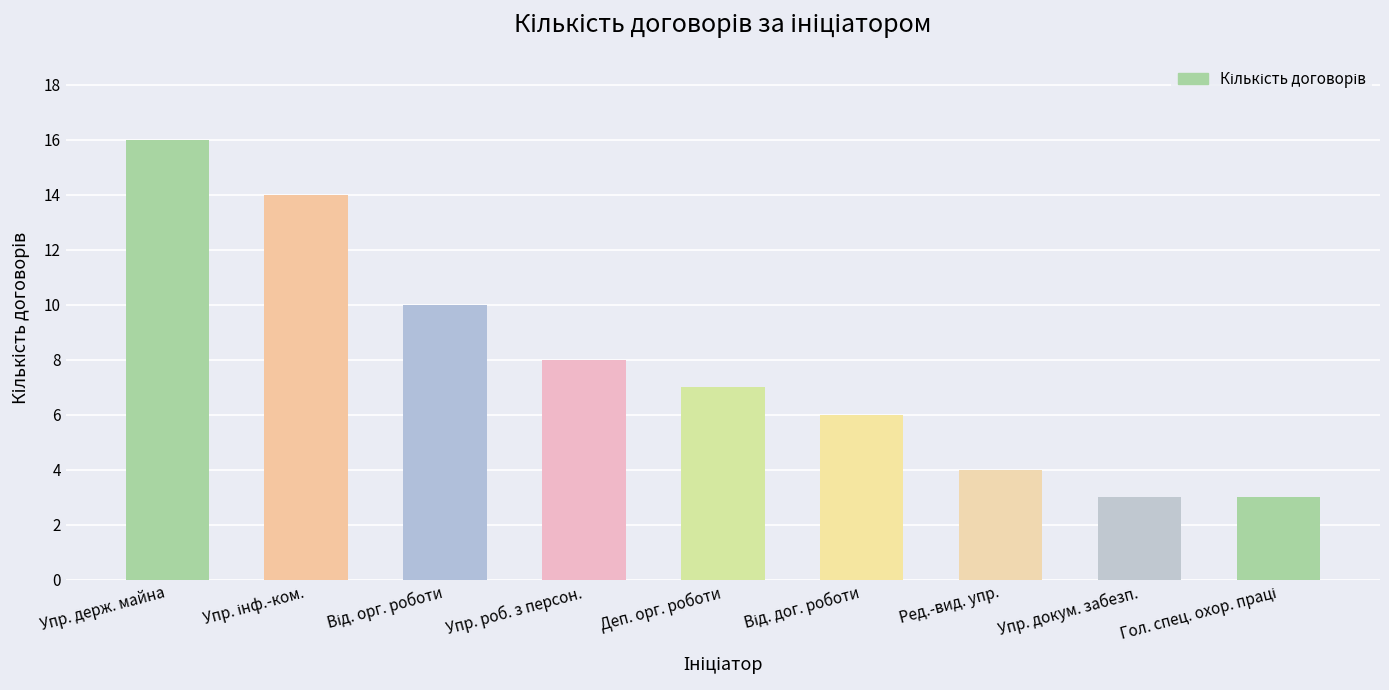

How many distinct data groups are displayed?

1